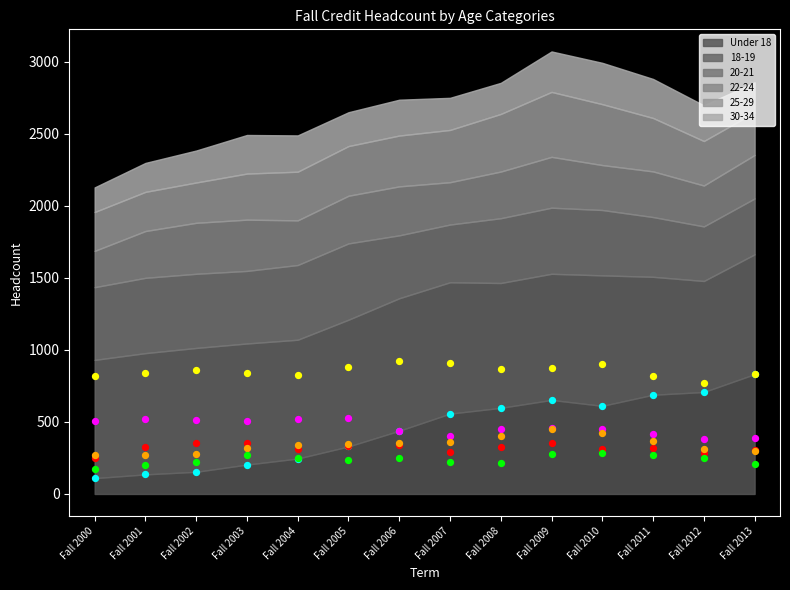

What is the total value across all series at Fall 2002?

2385